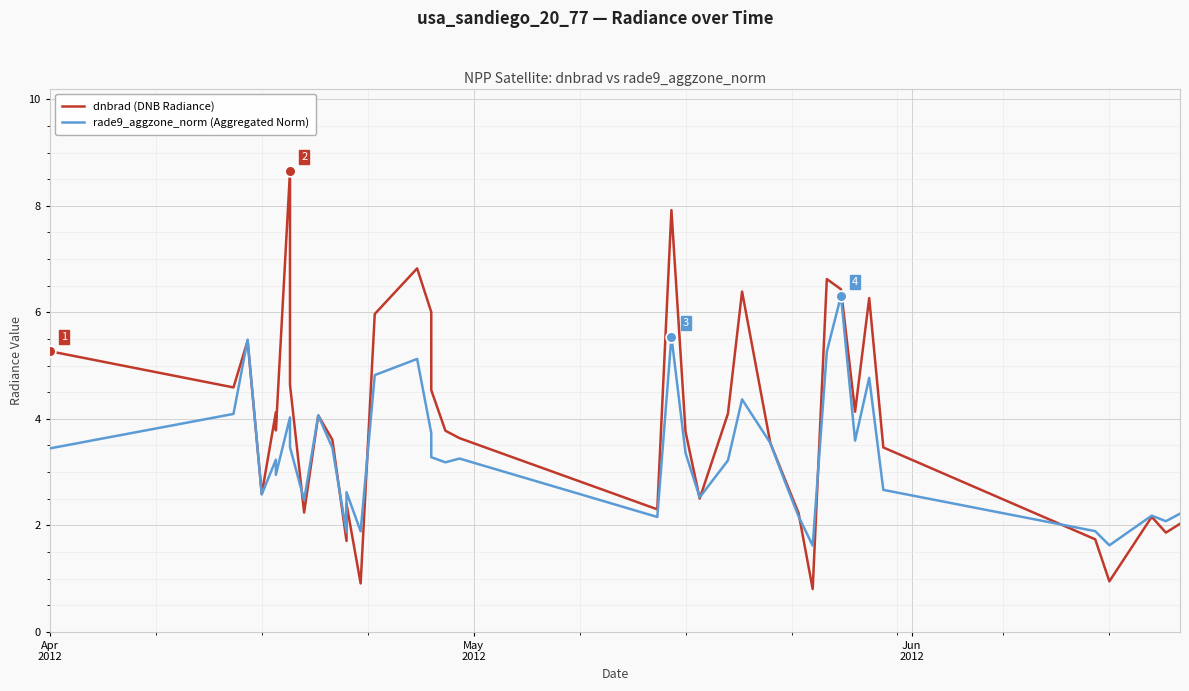

Which series has the largest Y range (max minus min)?

dnbrad (DNB Radiance)